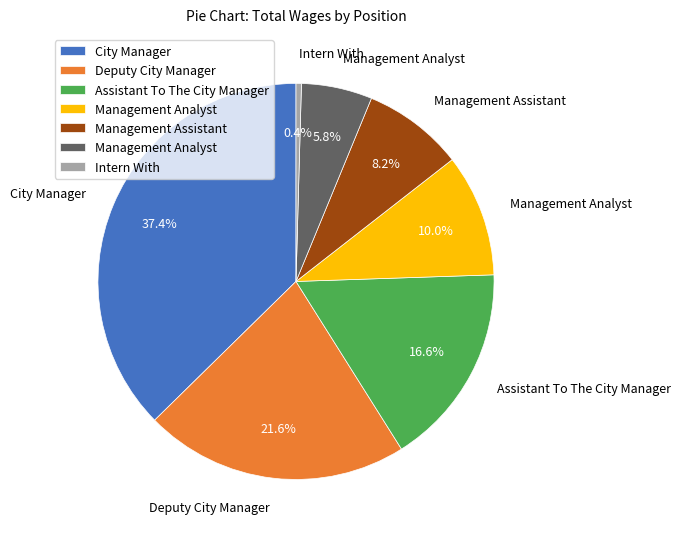

Is there a majority slice in this chart?

No